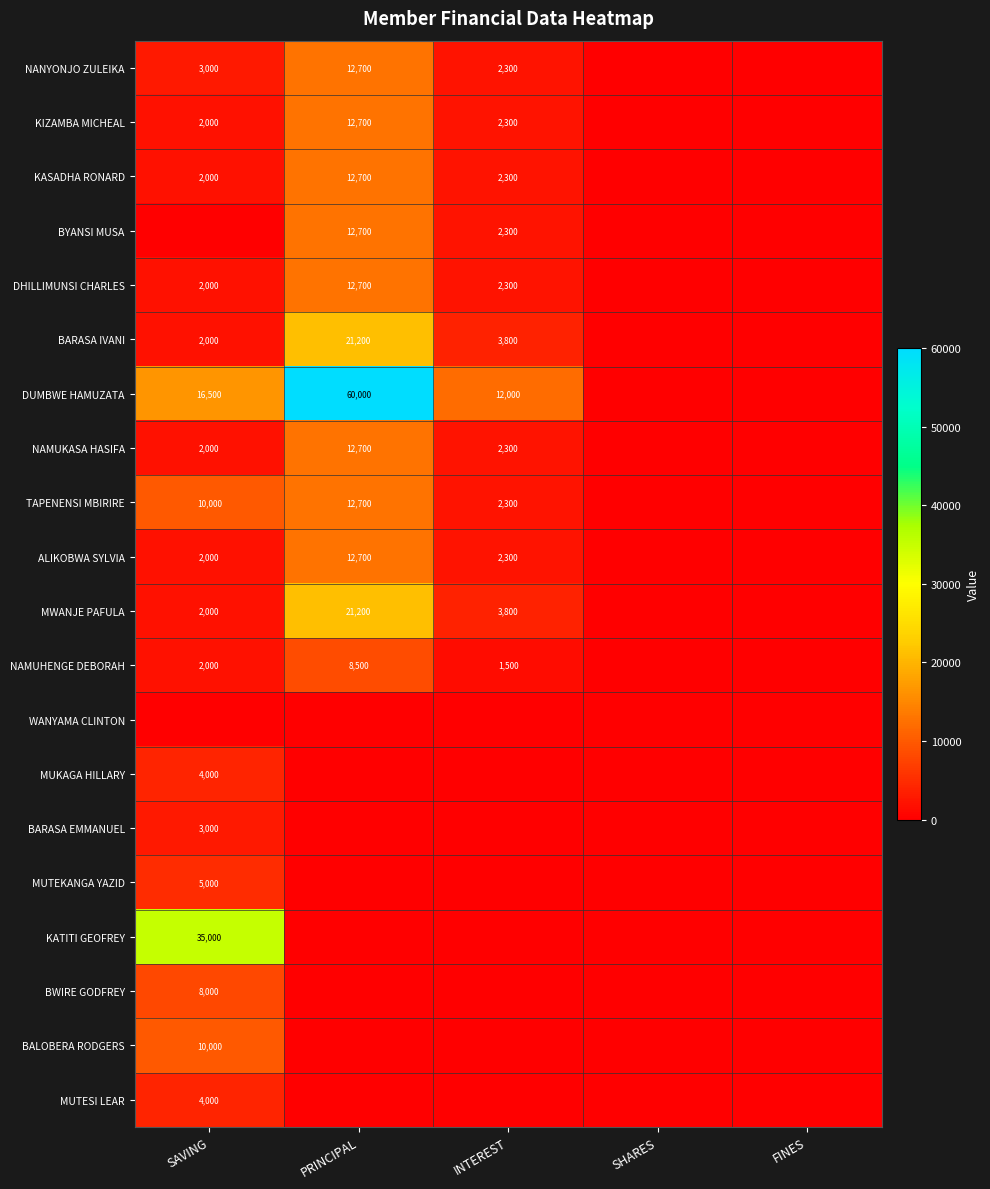

Is it true that NAMUKASA HASIFA equals 2000 at SAVING?

True